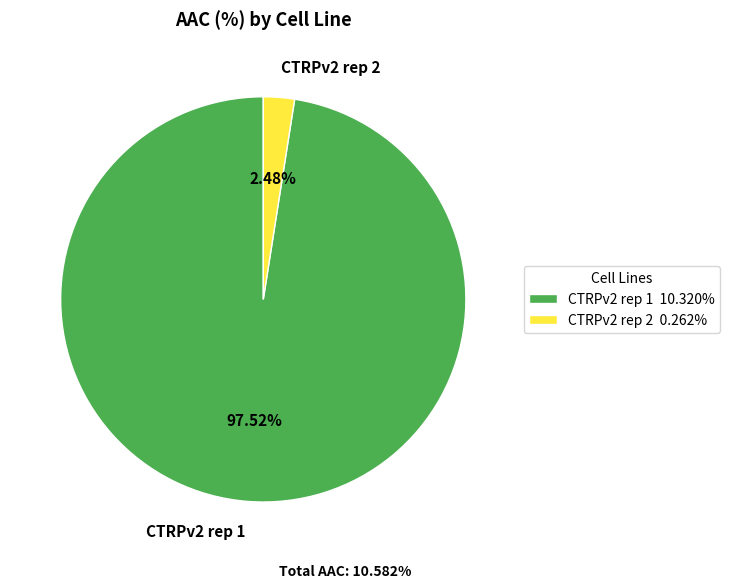

Between CTRPv2 rep 1 and CTRPv2 rep 2, which is larger?

CTRPv2 rep 1